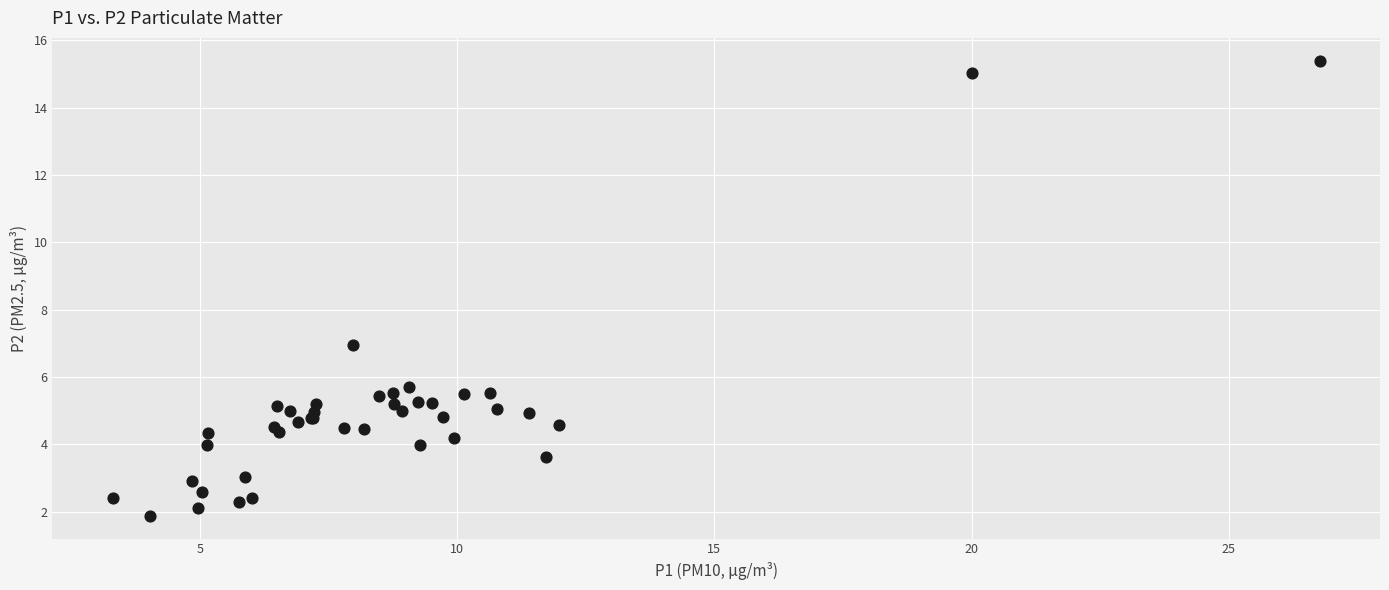

What Y value in the scatter plot is closest to 8?

7.0